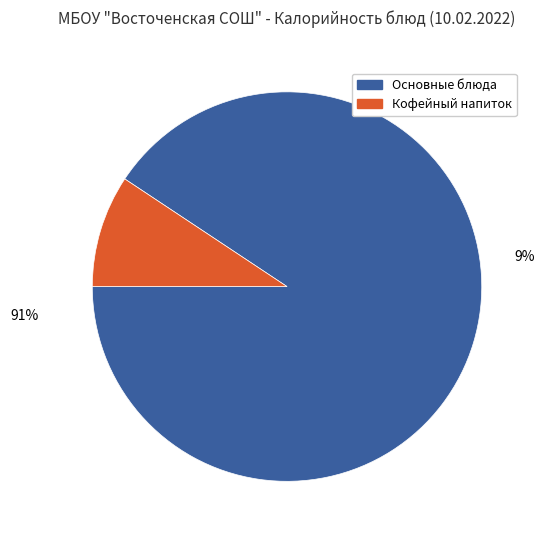

Is it true that Печенье is 1% of the pie?

False